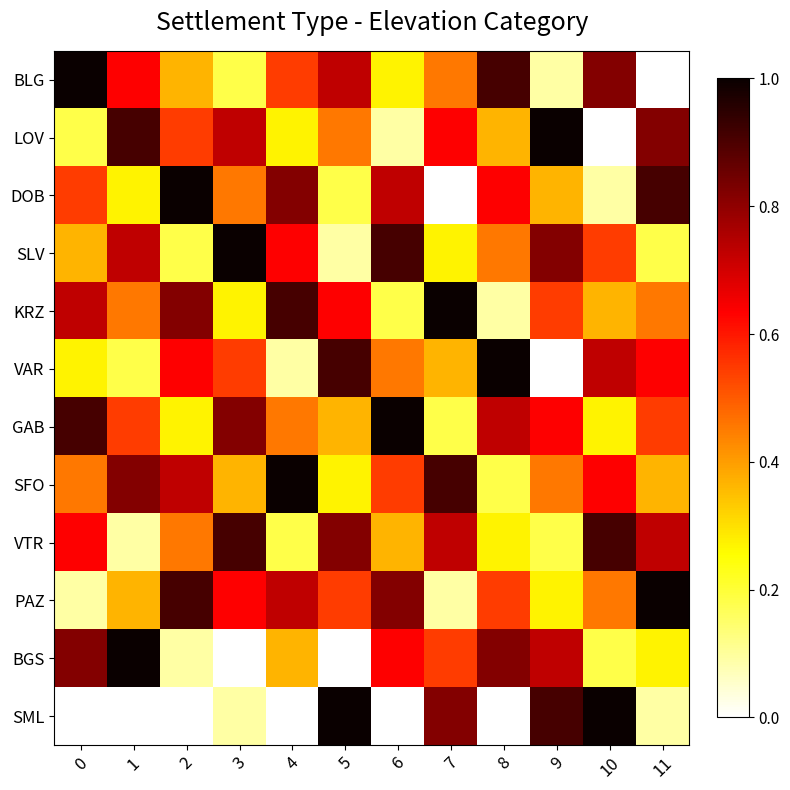

List the series in order of their peak value, lowest first.

VTR, BLG, LOV, DOB, SLV, KRZ, VAR, GAB, SFO, PAZ, BGS, SML